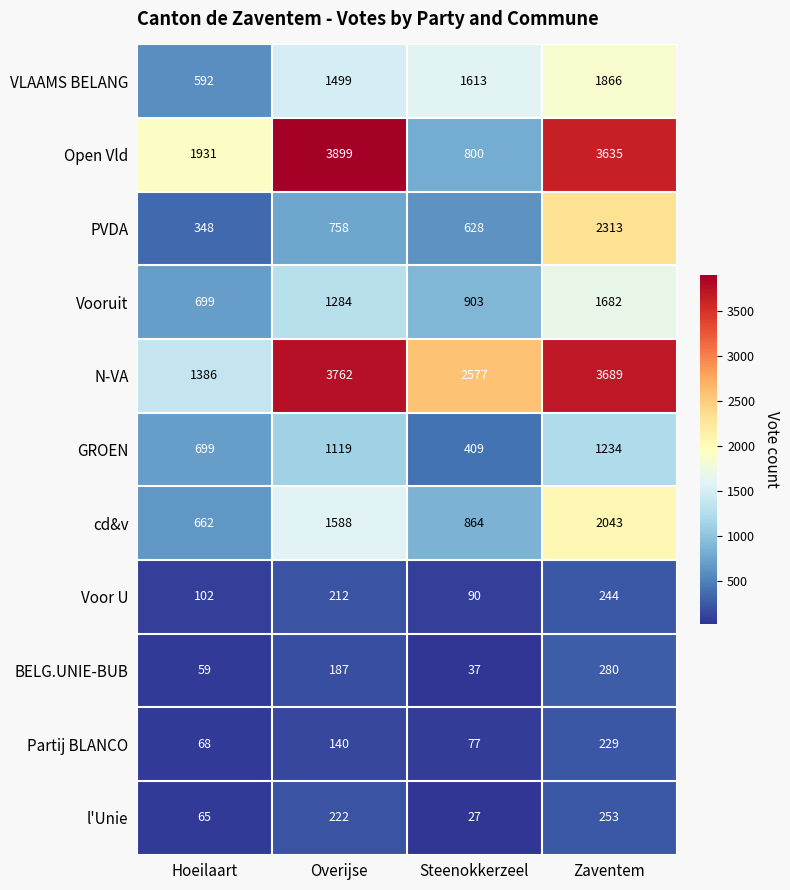

Is the value of VLAAMS BELANG at Hoeilaart greater than the value of Vooruit at Zaventem?

No